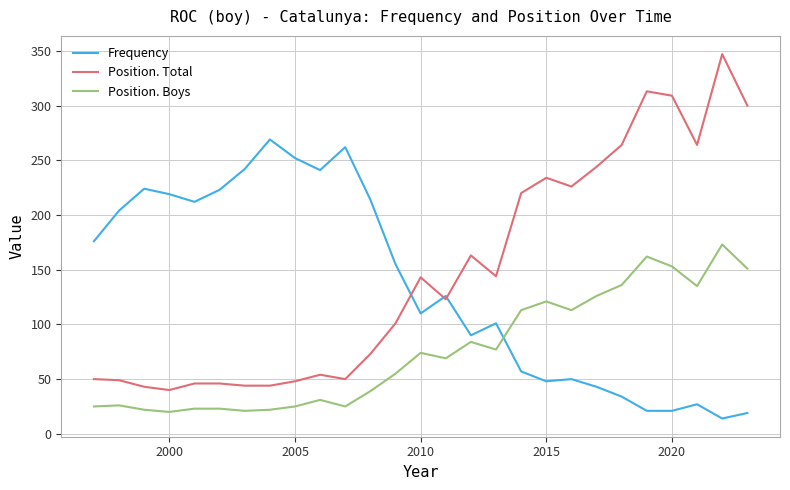

What is the highest value of the Position. Total series?

347